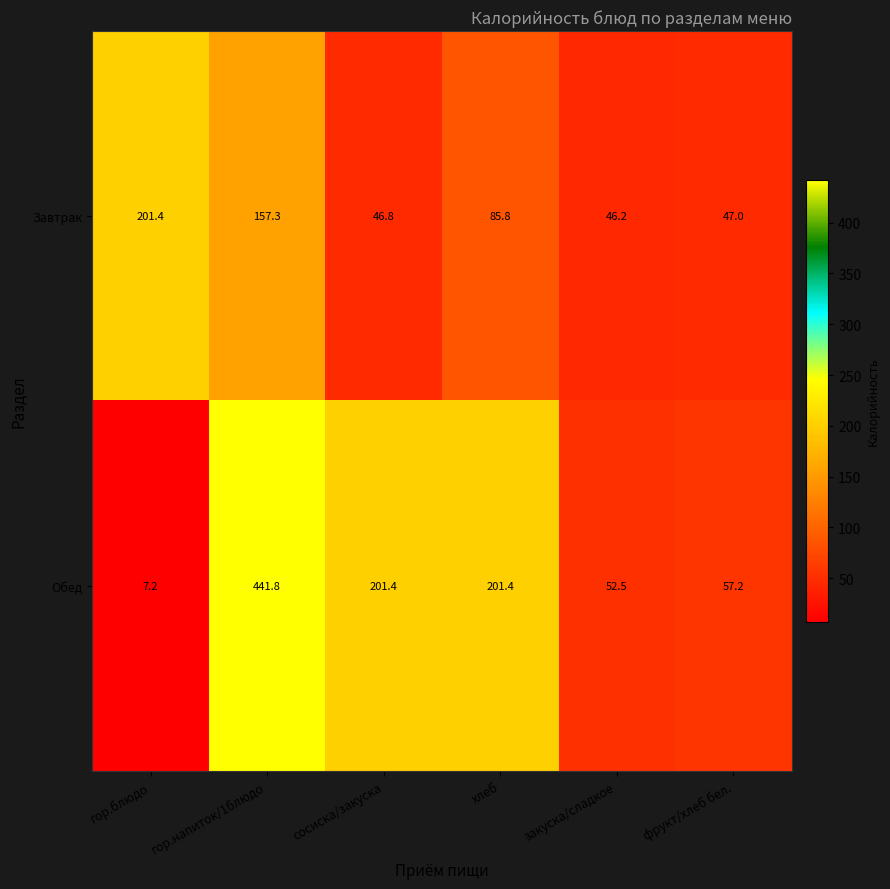

What is the average value of the Завтрак series?

97.4